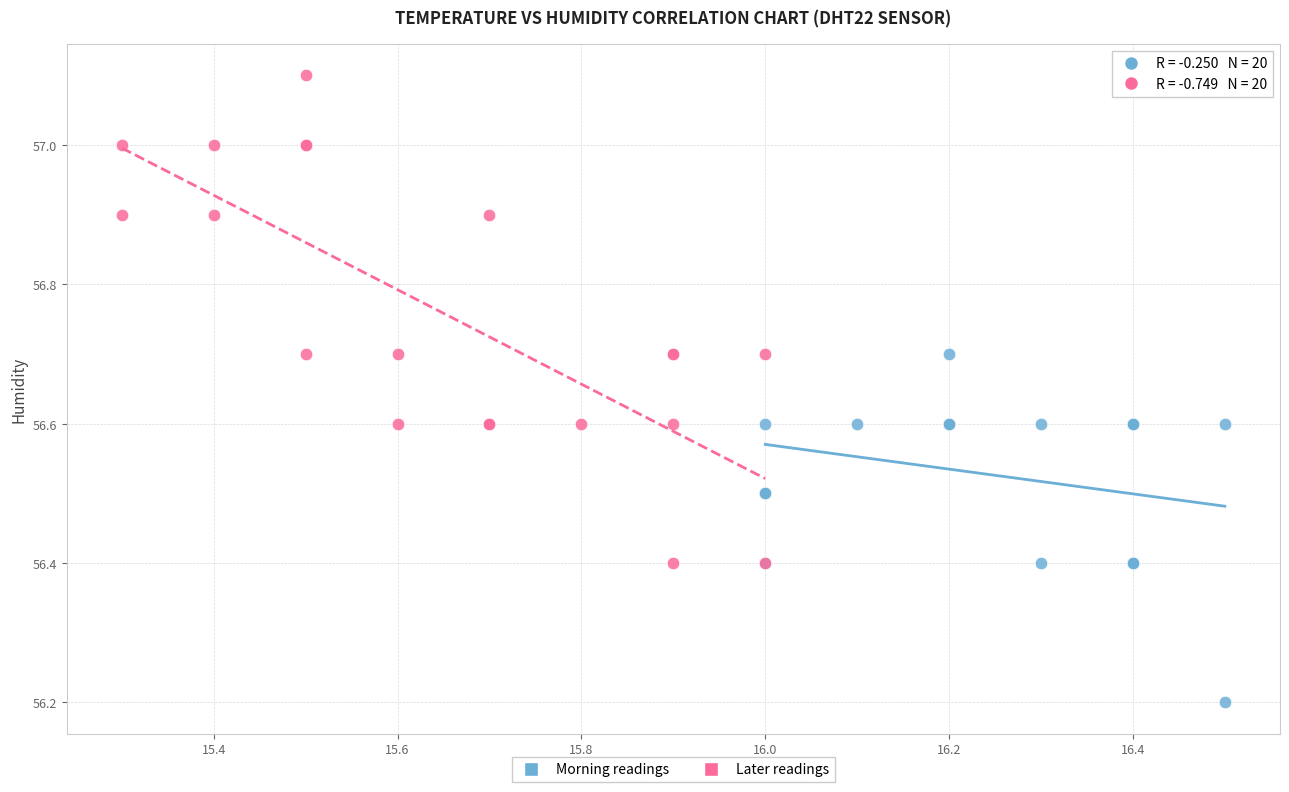

Which series contains the lowest Y value?

Morning readings